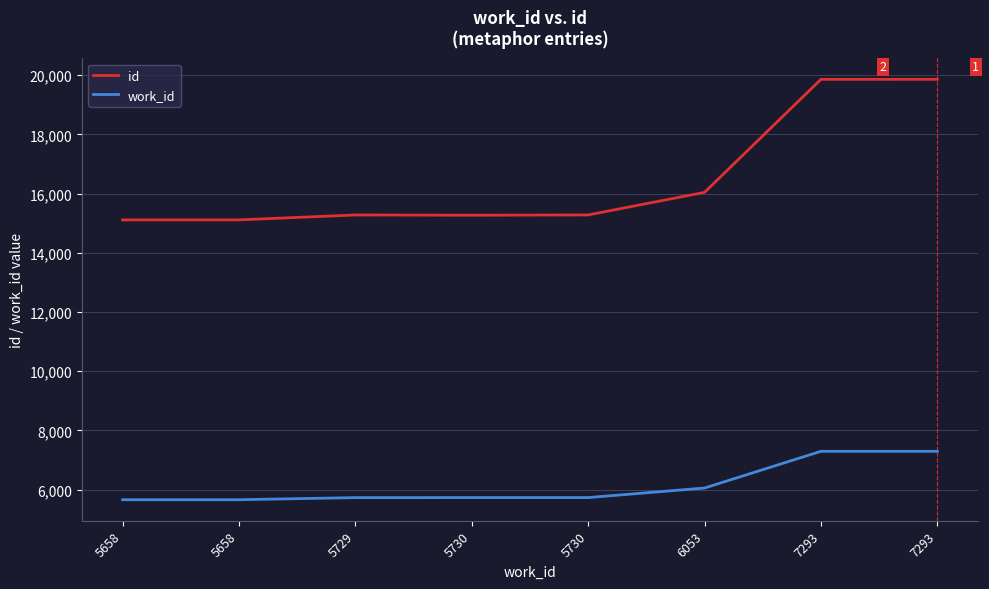

What is the sum of the work_id values at 5730 and 7293?

13023